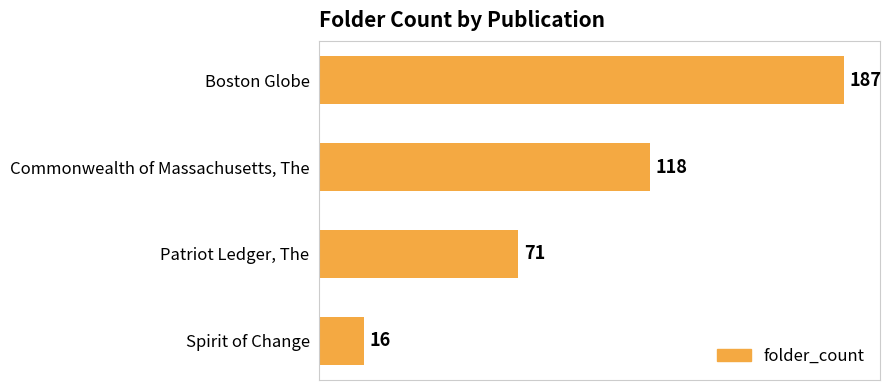

What position from the bottom is Boston Globe?

4